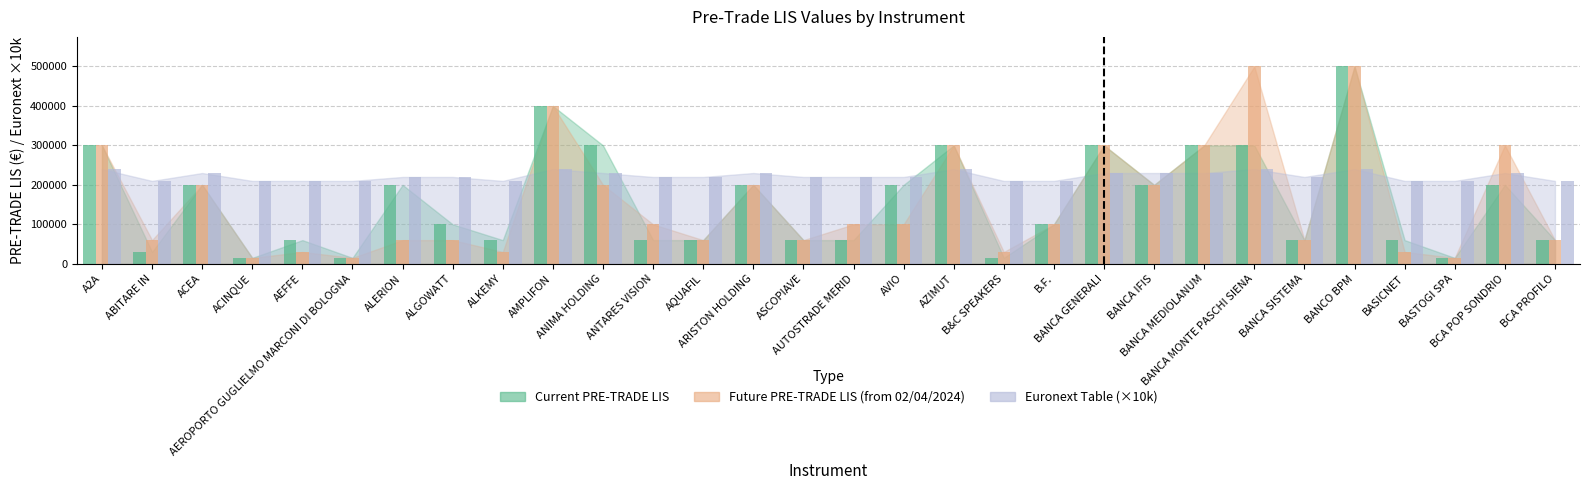

What are all the series names shown in the legend?

Current PRE-TRADE LIS, Future PRE-TRADE LIS (from 02/04/2024), Euronext Table